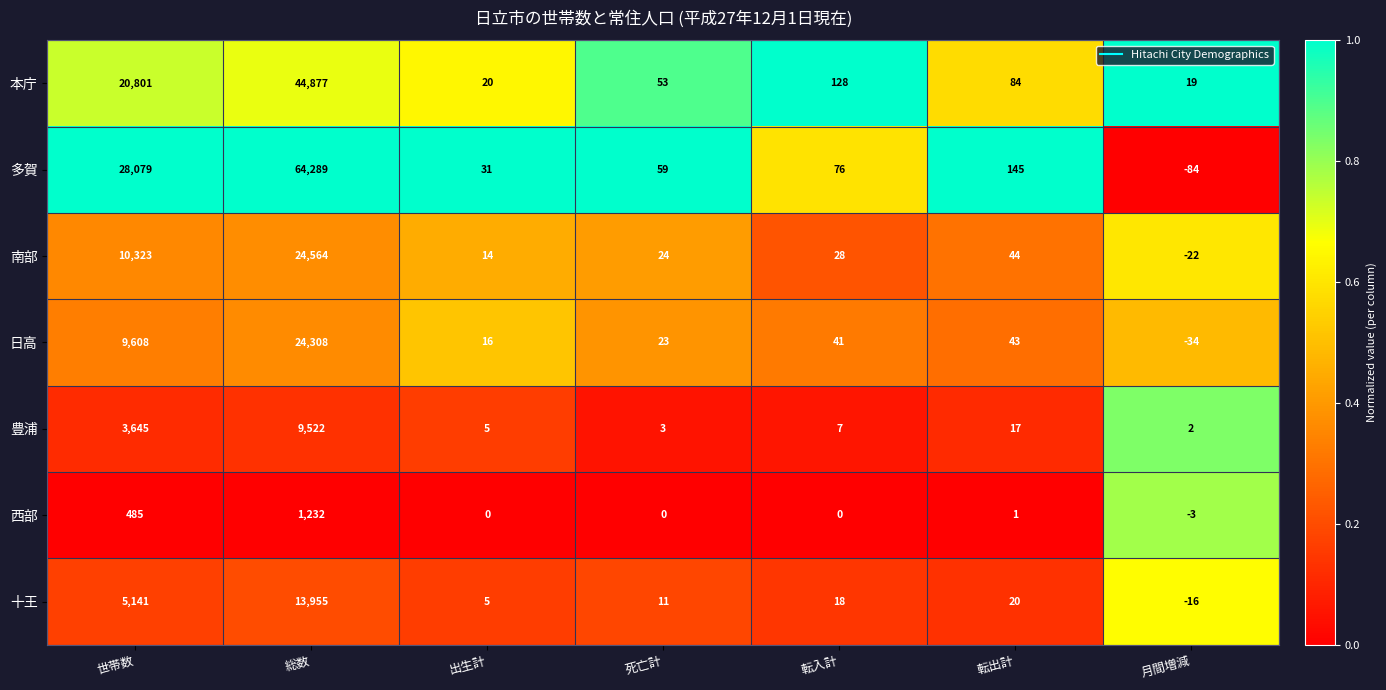

Is the value of 日高 at 月間増減 greater than the value of 西部 at 転出計?

No